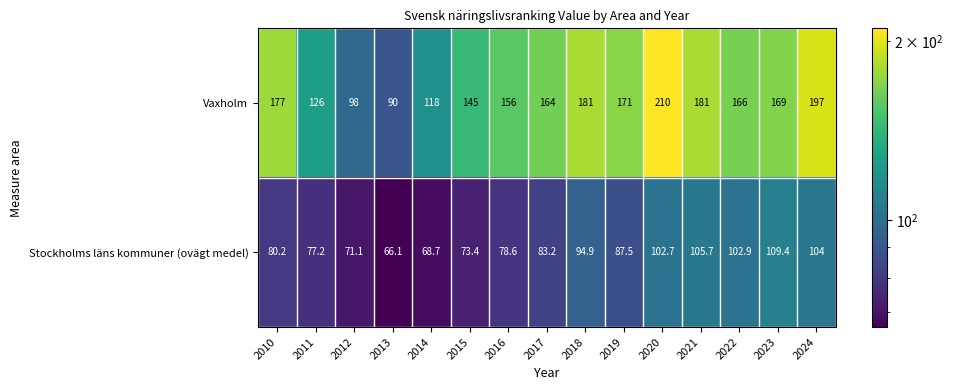

List the series in order of their overall mean, highest first.

Vaxholm, Stockholms läns kommuner (ovägt medel)